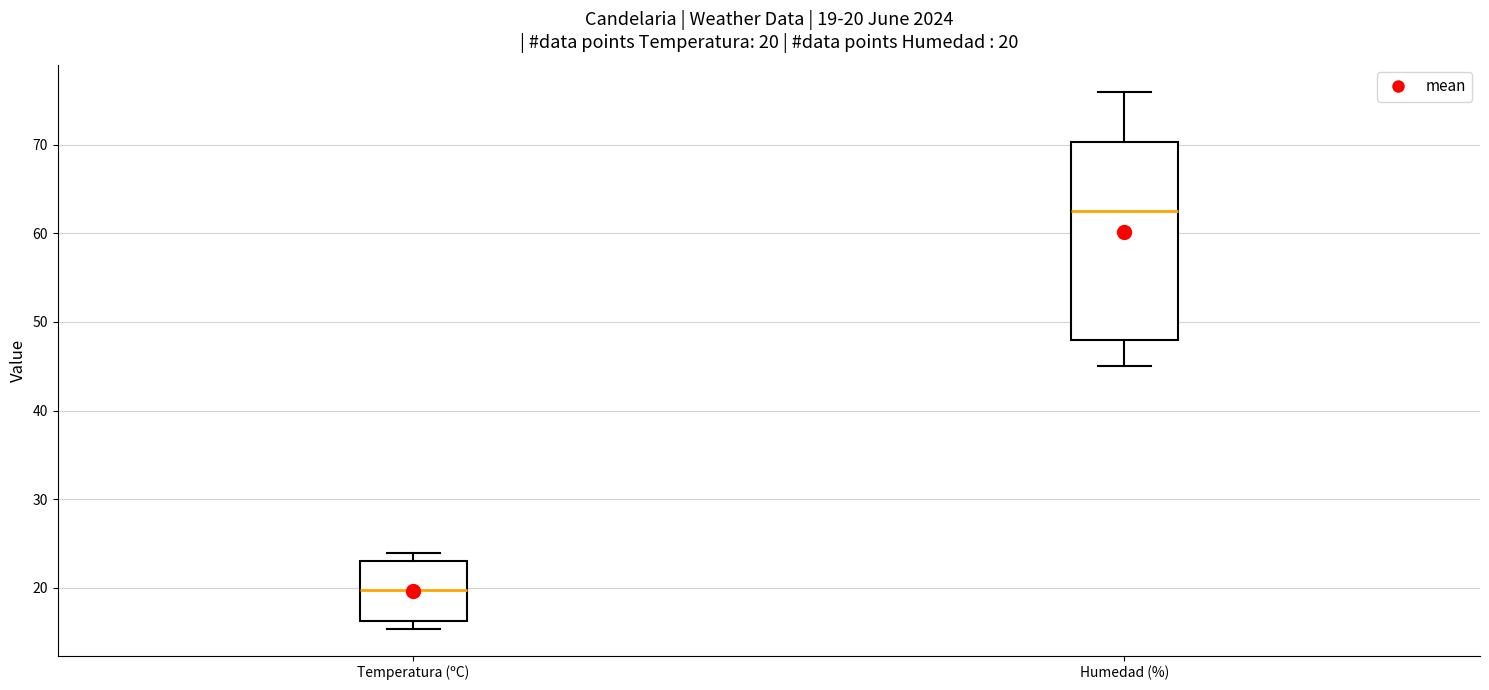

Which box is the tallest, from its lower edge to its upper edge?

Humedad (%)